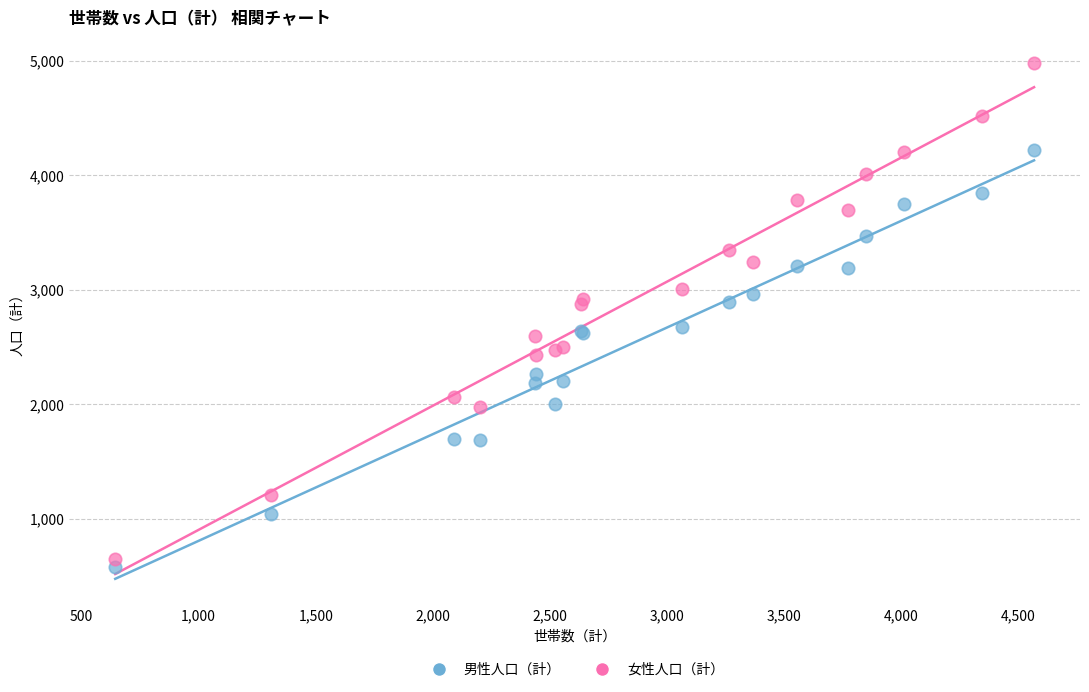

Which series has the widest spread of Y values?

女性人口（計）